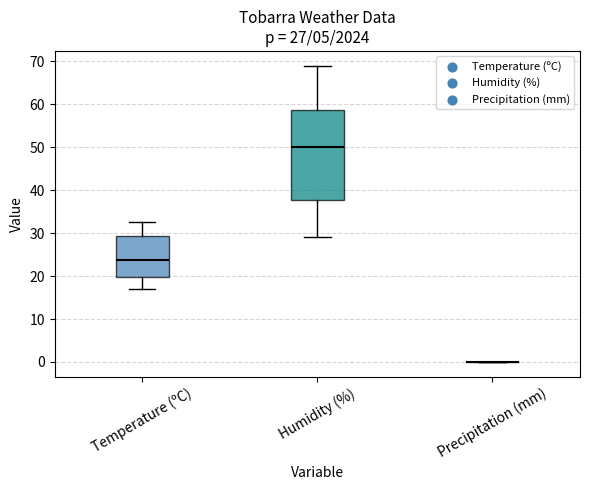

Which box is the tallest, from its lower edge to its upper edge?

Humidity (%)